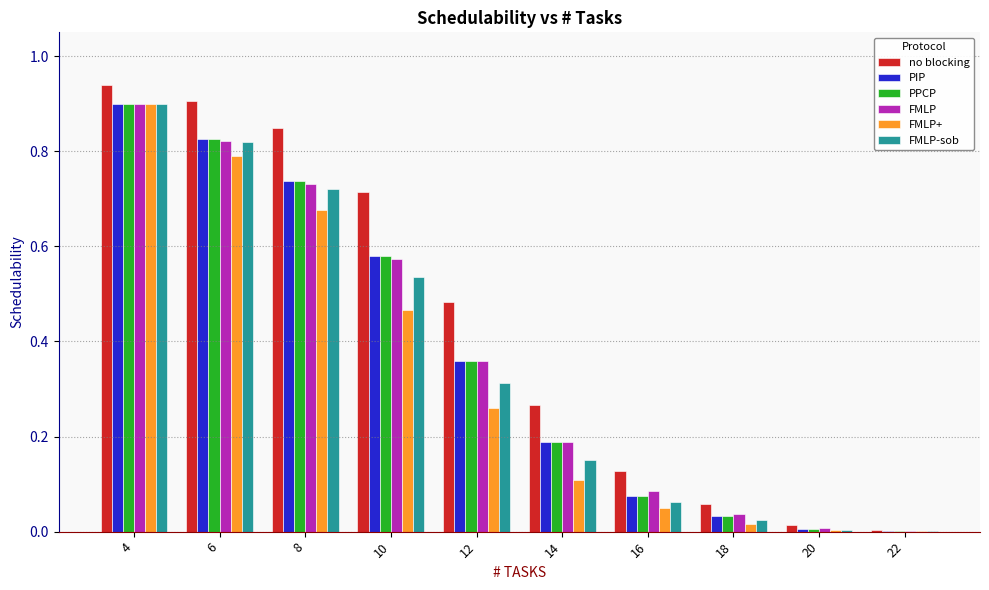

At which category does the chart reach its peak across all series?

4